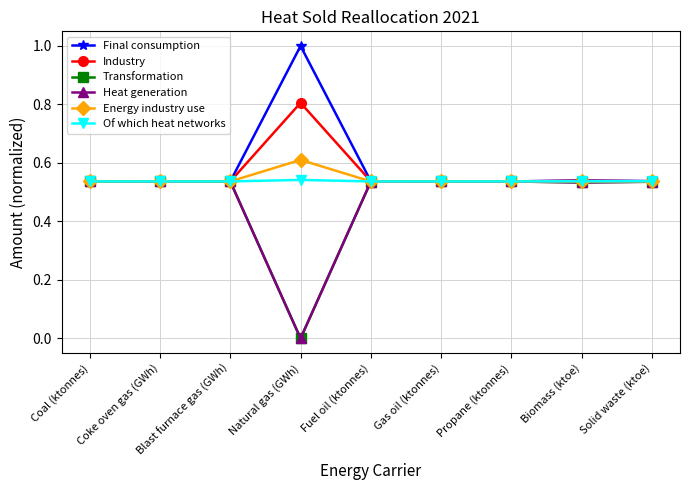

Which series has the largest total across all categories?

Final consumption